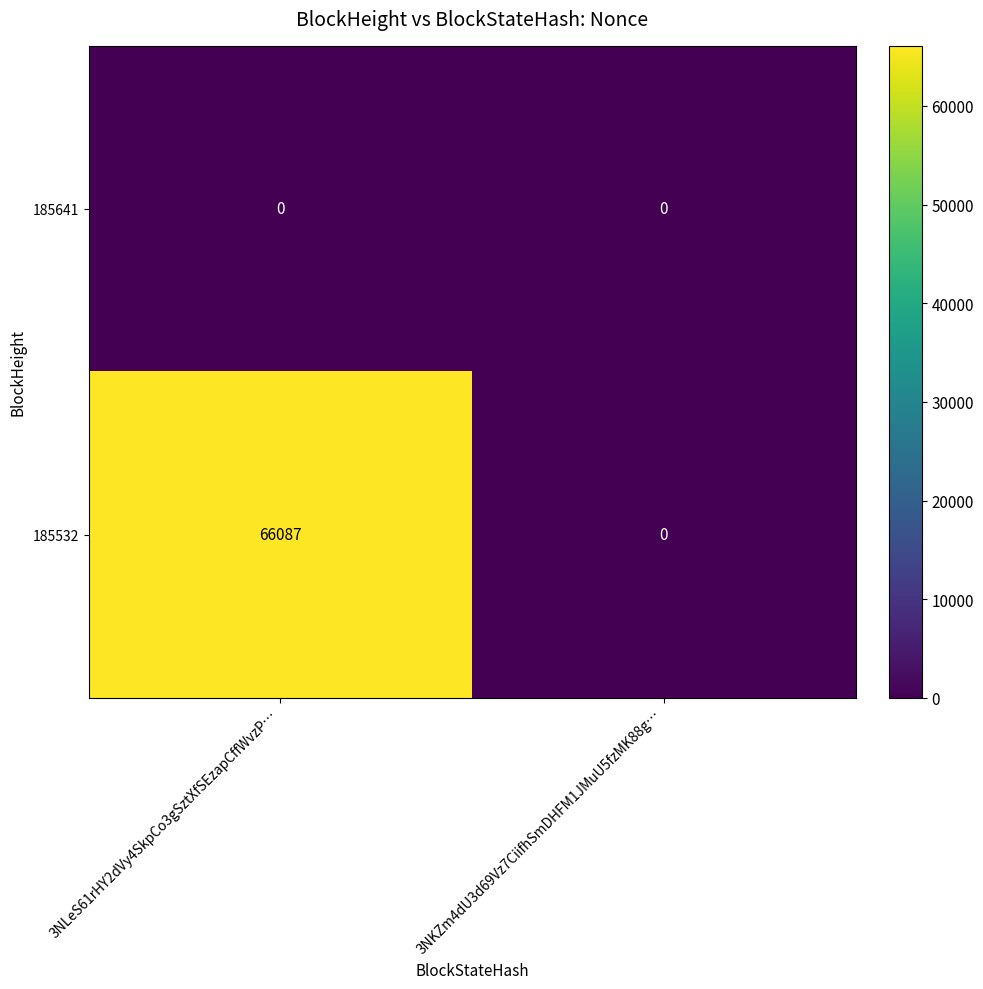

List the series in order of their overall mean, lowest first.

185641, 185532